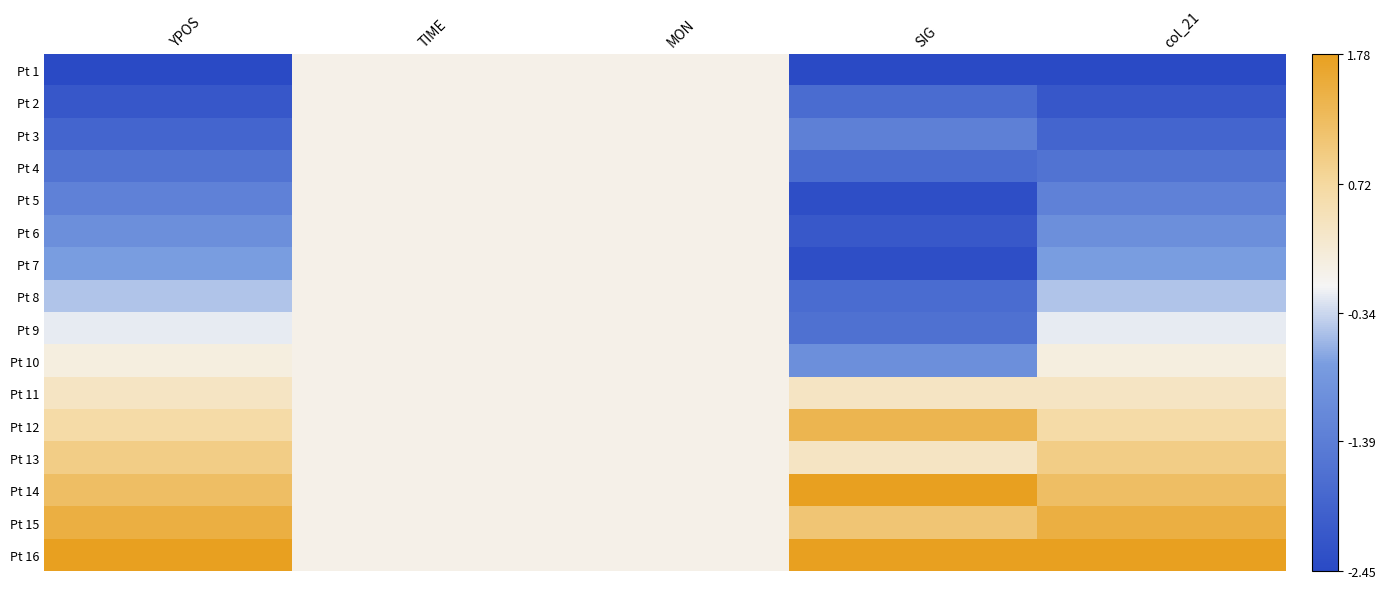

Reading right to left, what are all the values shown in this chart?

Pt 1: col_21=-2.5	SIG=-2.5	MON=0.0	TIME=0.0	YPOS=-2.5
Pt 2: col_21=-2.2	SIG=-1.7	MON=0.0	TIME=0.0	YPOS=-2.2
Pt 3: col_21=-1.9	SIG=-1.3	MON=0.0	TIME=0.0	YPOS=-1.9
Pt 4: col_21=-1.6	SIG=-1.7	MON=0.0	TIME=0.0	YPOS=-1.6
Pt 5: col_21=-1.3	SIG=-2.3	MON=0.0	TIME=0.0	YPOS=-1.3
Pt 6: col_21=-1.0	SIG=-2.1	MON=0.0	TIME=0.0	YPOS=-1.0
Pt 7: col_21=-0.8	SIG=-2.3	MON=0.0	TIME=0.0	YPOS=-0.8
Pt 8: col_21=-0.5	SIG=-1.7	MON=0.0	TIME=0.0	YPOS=-0.5
Pt 9: col_21=-0.2	SIG=-1.6	MON=0.0	TIME=0.0	YPOS=-0.2
Pt 10: col_21=0.1	SIG=-1.0	MON=0.0	TIME=0.0	YPOS=0.1
Pt 11: col_21=0.4	SIG=0.4	MON=0.0	TIME=0.0	YPOS=0.4
Pt 12: col_21=0.7	SIG=1.4	MON=0.0	TIME=0.0	YPOS=0.7
Pt 13: col_21=0.9	SIG=0.4	MON=0.0	TIME=0.0	YPOS=0.9
Pt 14: col_21=1.2	SIG=1.8	MON=0.0	TIME=0.0	YPOS=1.2
Pt 15: col_21=1.5	SIG=1.1	MON=0.0	TIME=0.0	YPOS=1.5
Pt 16: col_21=1.8	SIG=1.8	MON=0.0	TIME=0.0	YPOS=1.8